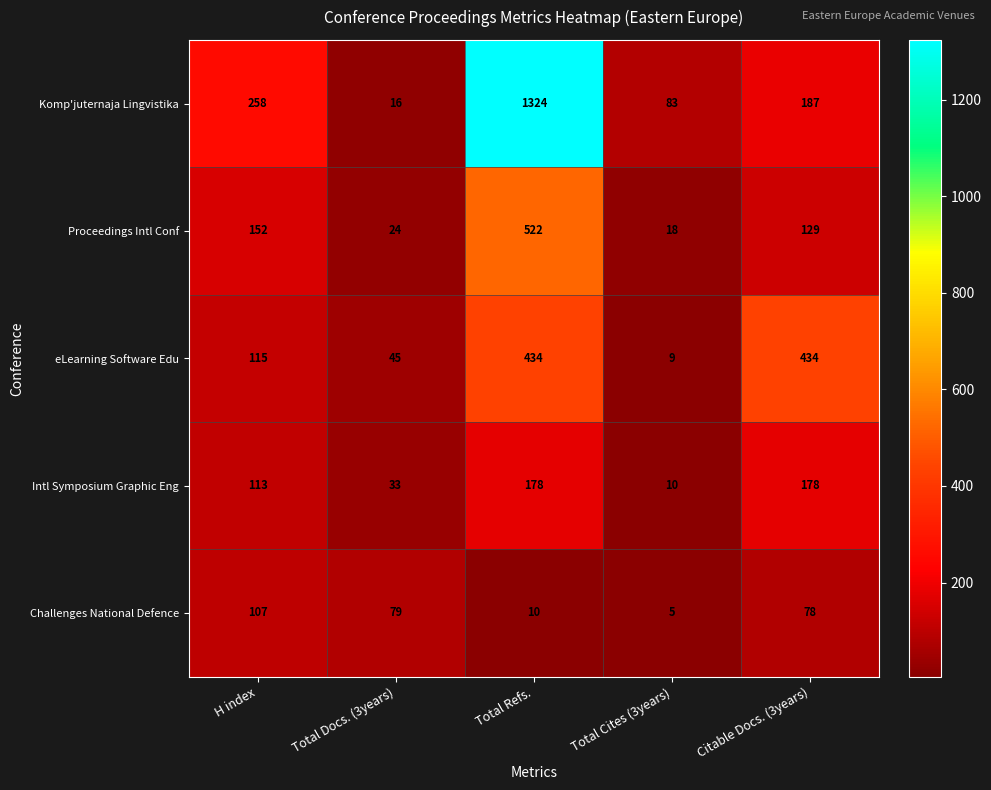

What is the sum of all Challenges National Defence values?

279